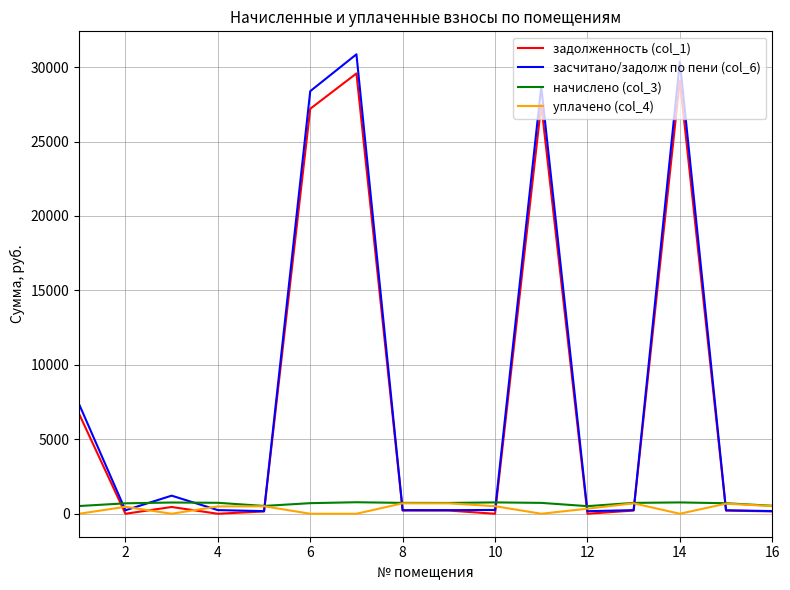

How many values in the начислено (col_3) series exceed 729?

8